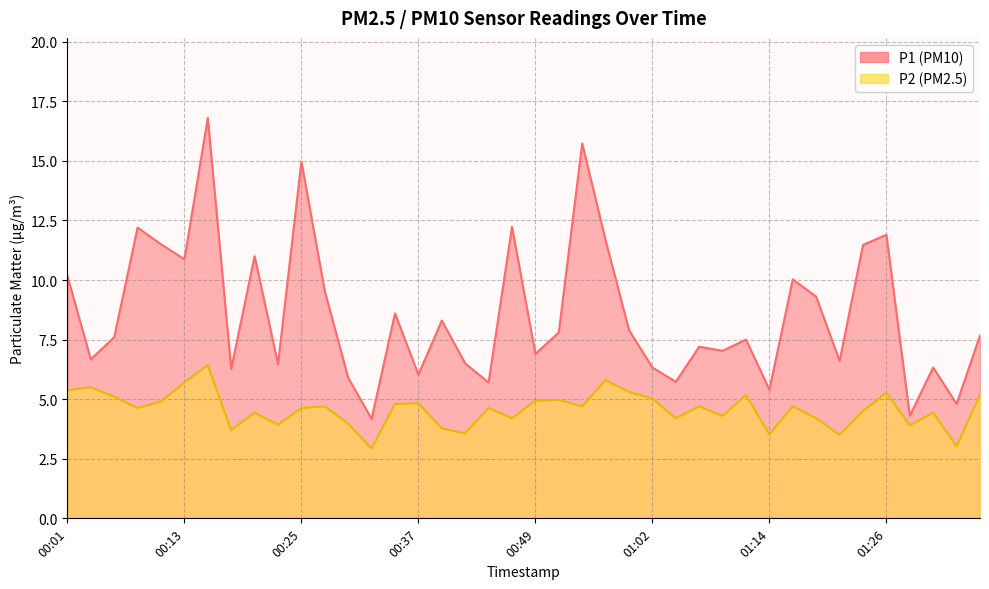

What is the difference between the second highest and minimum values in the P1 series?

11.6